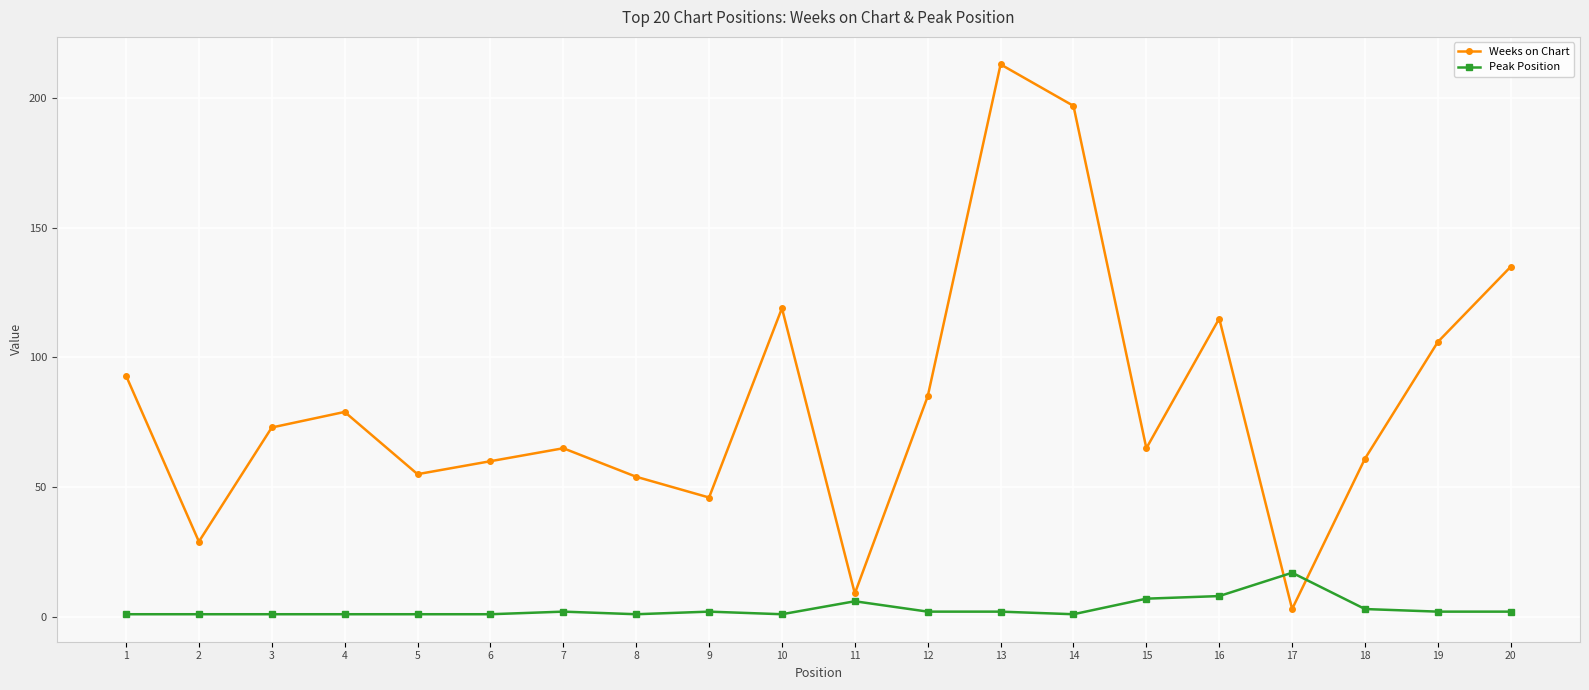

What is the difference between the second highest and minimum values in the Weeks on Chart series?

194